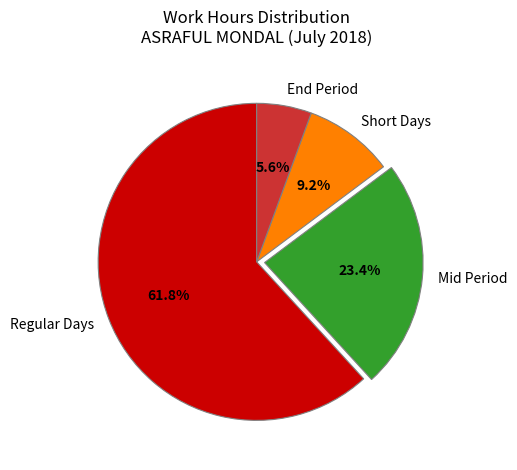

Between Mid Period and Short Days, which is larger?

Mid Period